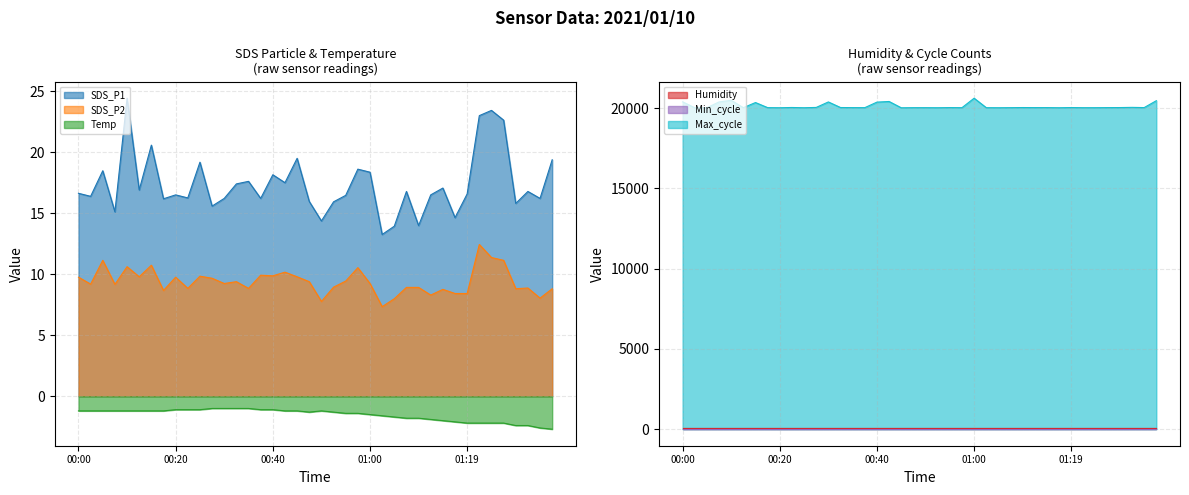

Is it true that SDS_P1 equals 7.6 at 00:20?

False